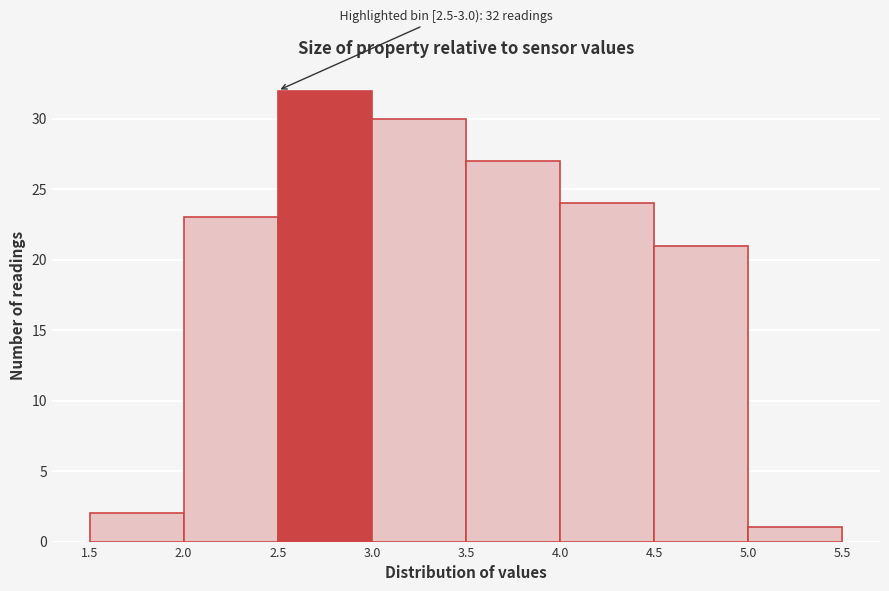

Which range on the x-axis has the tallest bar?

2.5 to 3.0